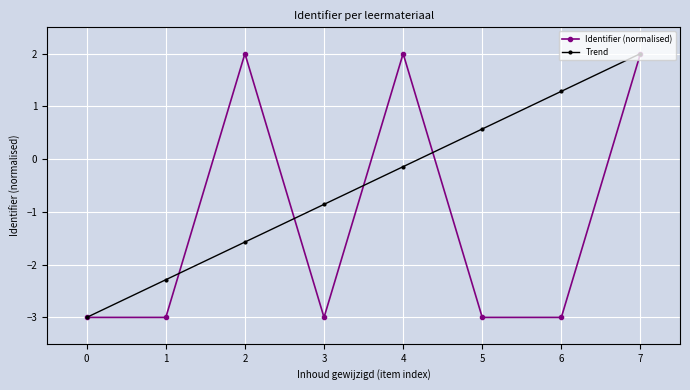

What is the difference between the maximum and minimum values in the Identifier (normalised) series?

5.0